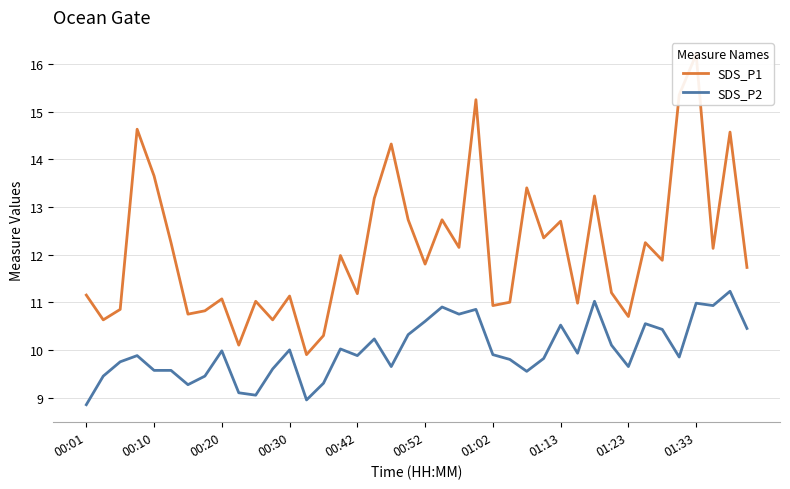

Reading left to right, list all the values displayed in this chart.

SDS_P1: 11.2	10.6	10.8	14.6	13.7	12.2	10.8	10.8	11.1	10.1	11.0	10.6	11.1	9.9	10.3	12.0	11.2	13.2	14.3	12.7	11.8	12.7	12.2	15.2	10.9	11.0	13.4	12.3	12.7	11.0	13.2	11.2	10.7	12.2	11.9	15.3	16.2	12.1	14.6	11.7
SDS_P2: 8.8	9.4	9.8	9.9	9.6	9.6	9.3	9.4	10.0	9.1	9.1	9.6	10.0	8.9	9.3	10.0	9.9	10.2	9.7	10.3	10.6	10.9	10.8	10.8	9.9	9.8	9.6	9.8	10.5	9.9	11.0	10.1	9.7	10.6	10.4	9.8	11.0	10.9	11.2	10.4